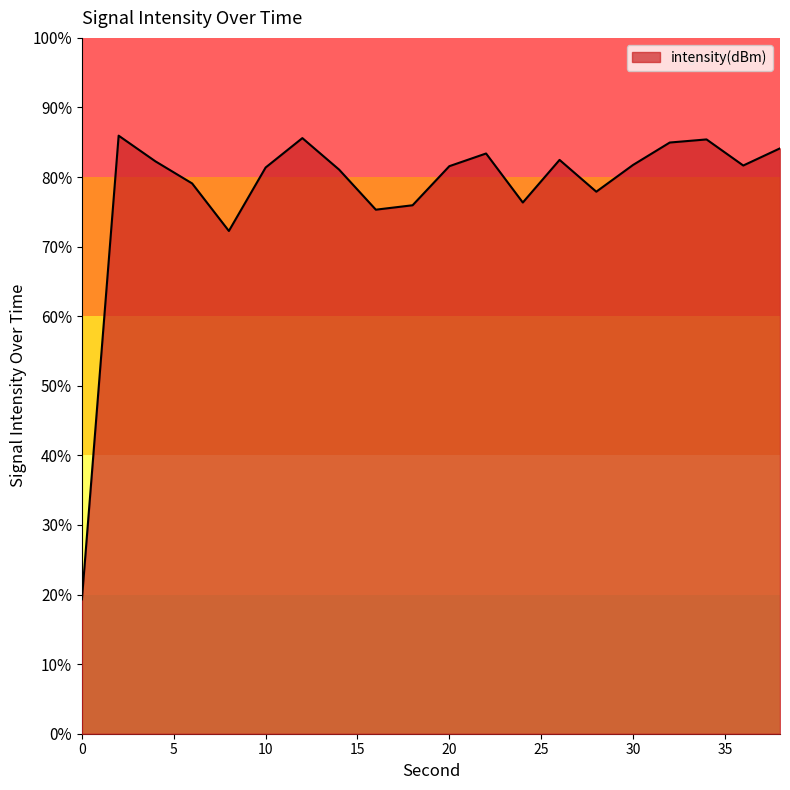

The chart shows a value of -369.6 at 0. True or false?

False